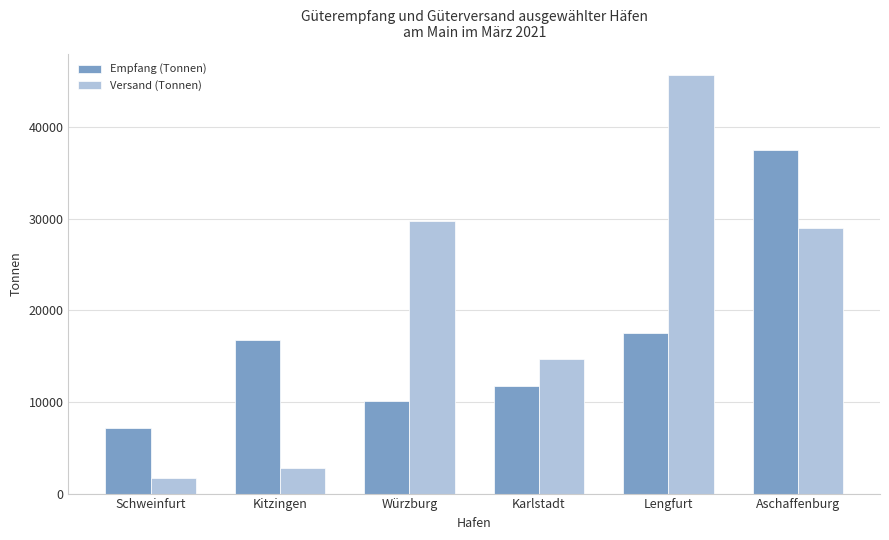

What is the minimum value for Empfang (Tonnen)?

7176